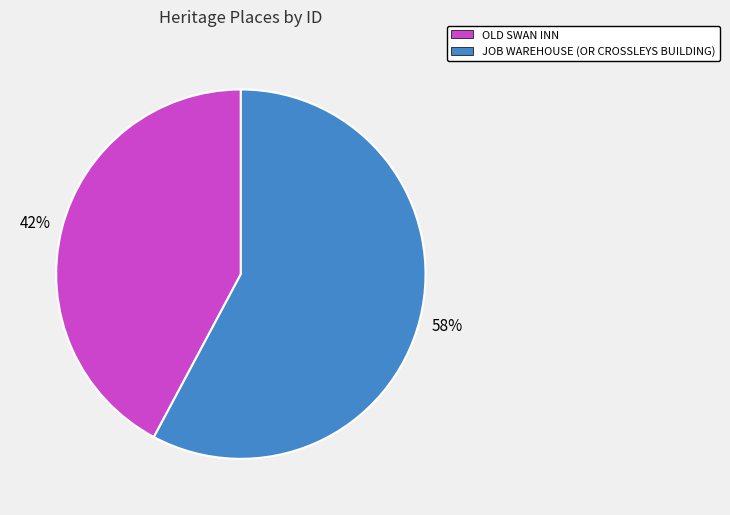

Between OLD SWAN INN and JOB WAREHOUSE (OR CROSSLEYS BUILDING), which is larger?

JOB WAREHOUSE (OR CROSSLEYS BUILDING)